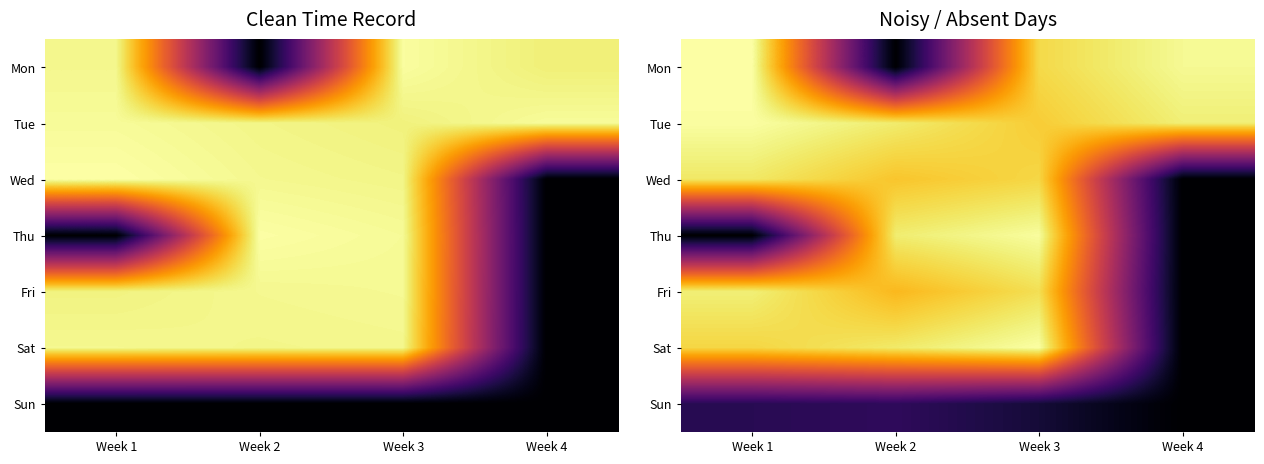

What is the difference between the highest and lowest values at Week 2?

10.2